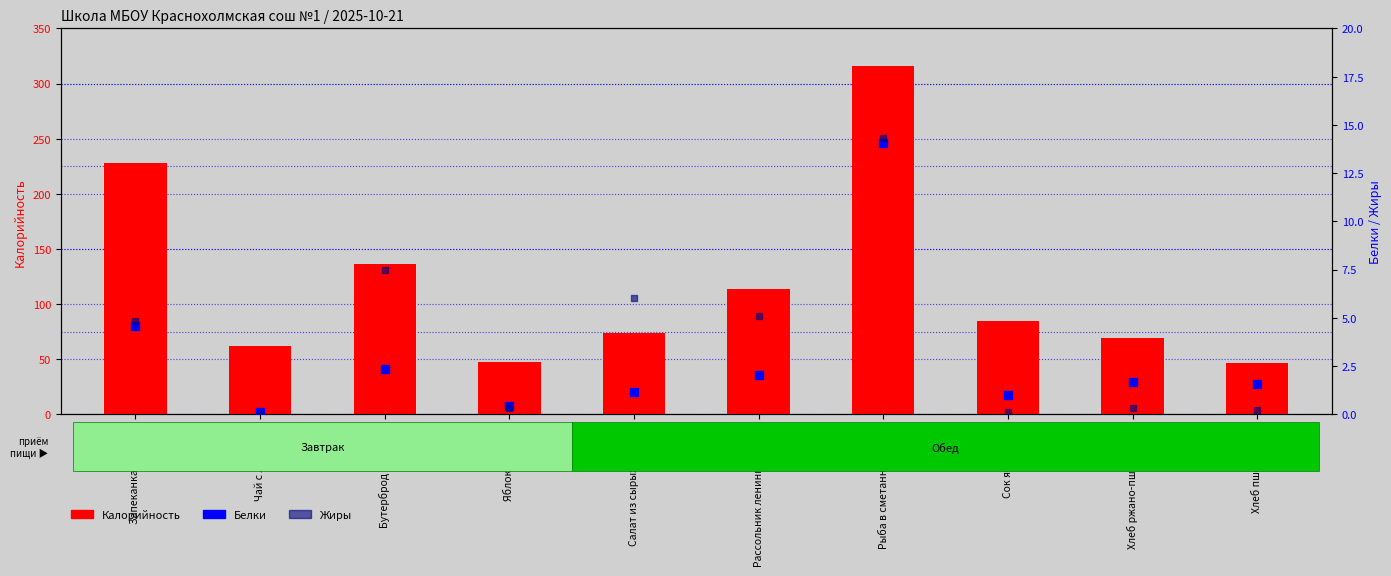

Which series has the widest spread of Y values?

Калорийность